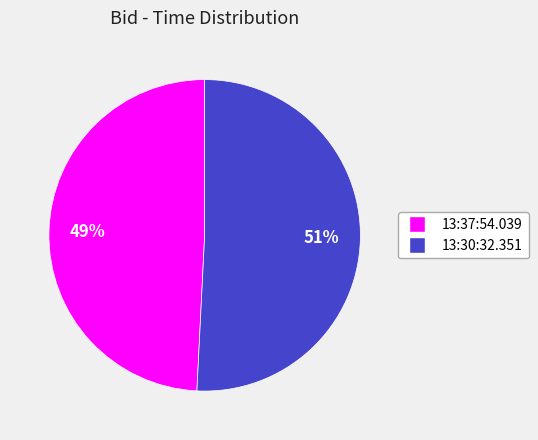

Rank the categories by value from lowest to highest.

13:37:54.039, 13:30:32.351